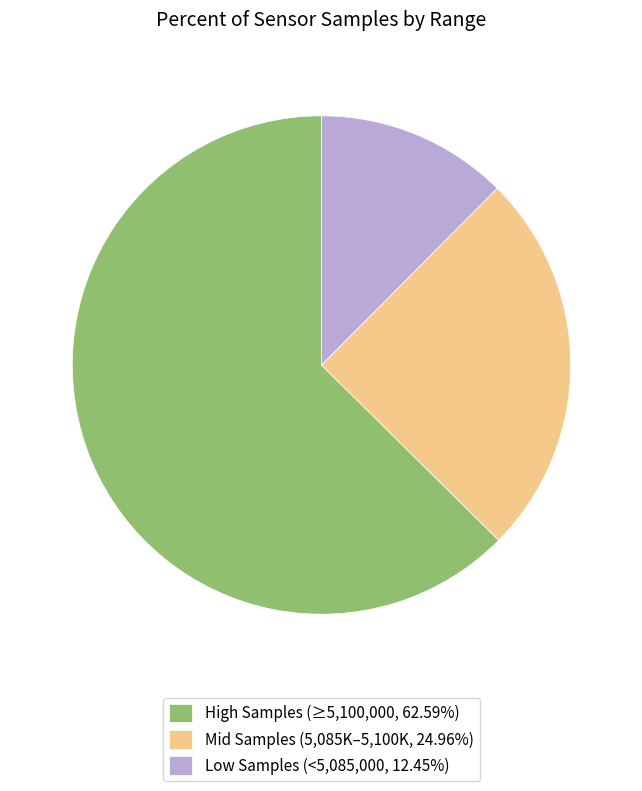

Count the number of slices in the pie.

3